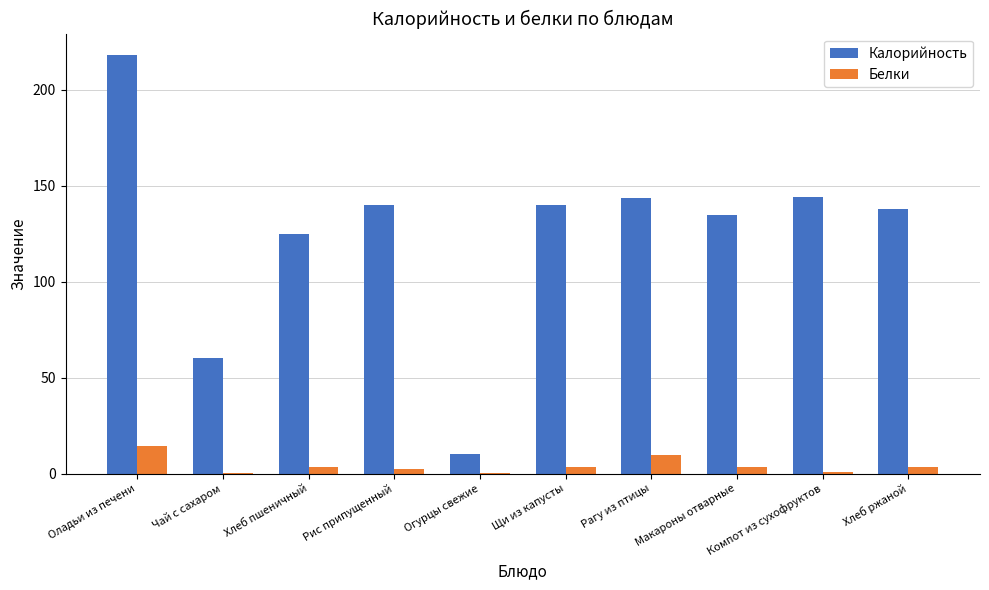

At which label is Калорийность closest to 114?

Хлеб пшеничный